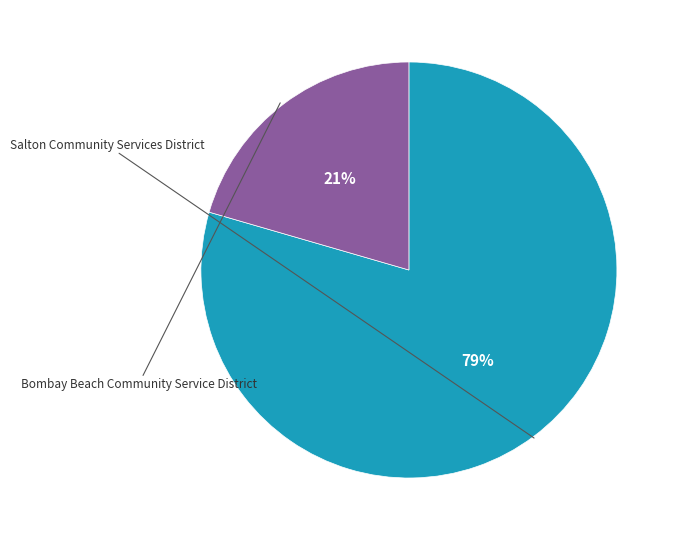

How many segments does this pie chart have?

2